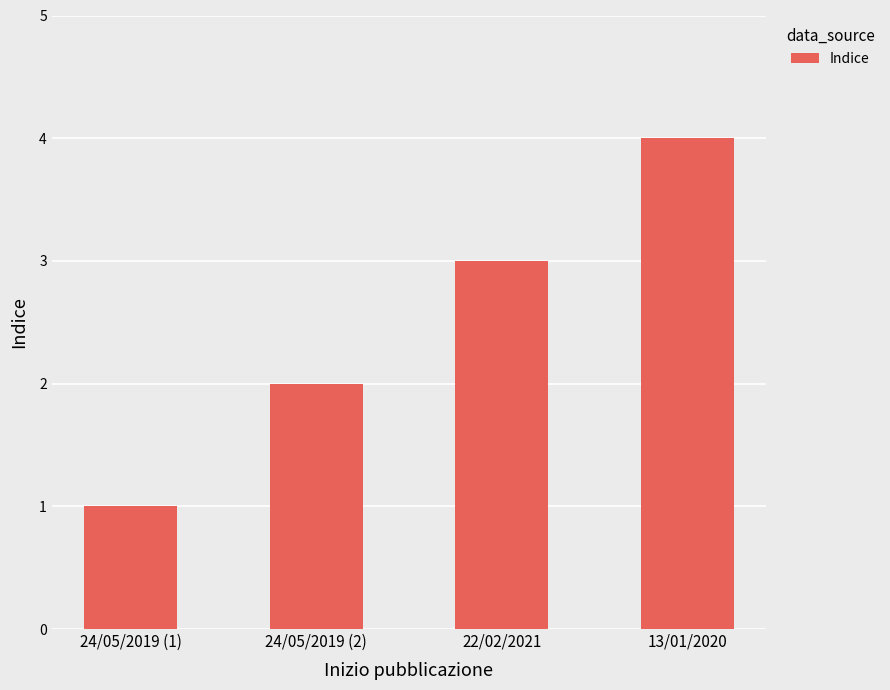

At which label is the value closest to 2?

24/05/2019 (2)